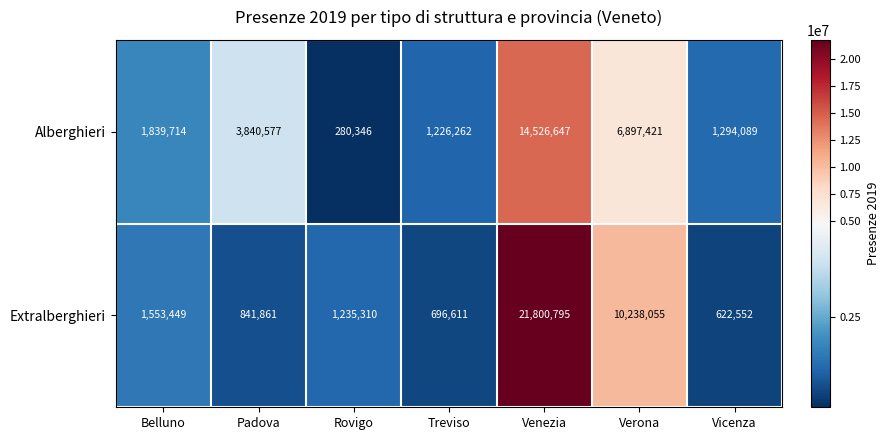

Between Padova and Rovigo, which series saw the biggest shift?

Alberghieri